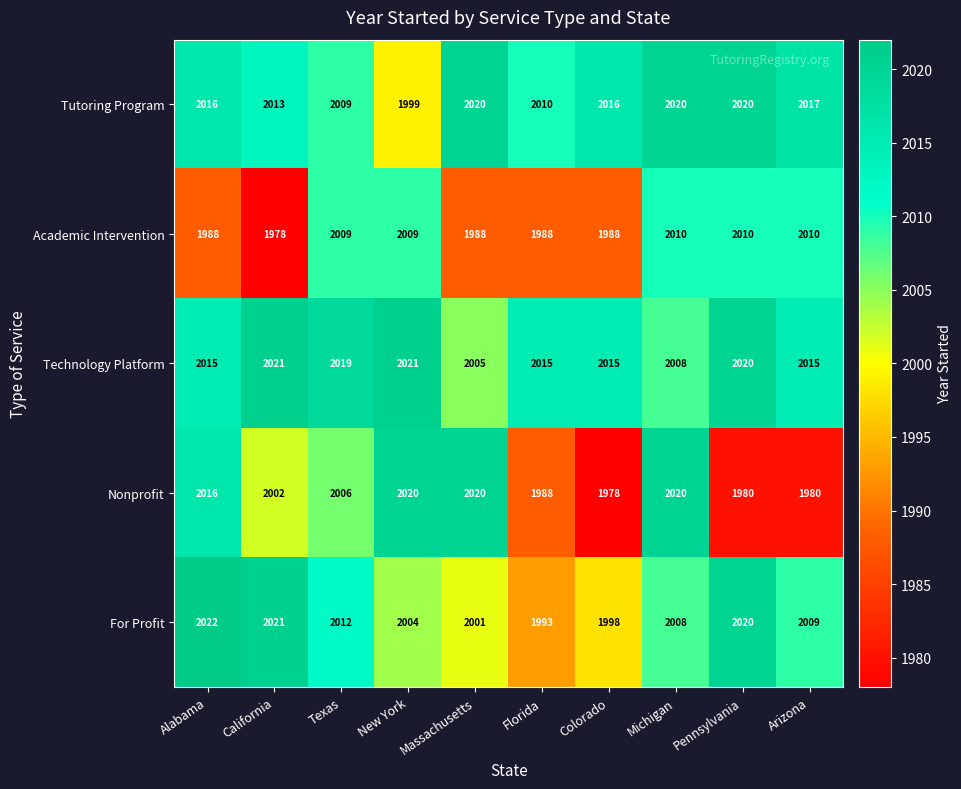

Which series has the largest total across all categories?

Technology Platform